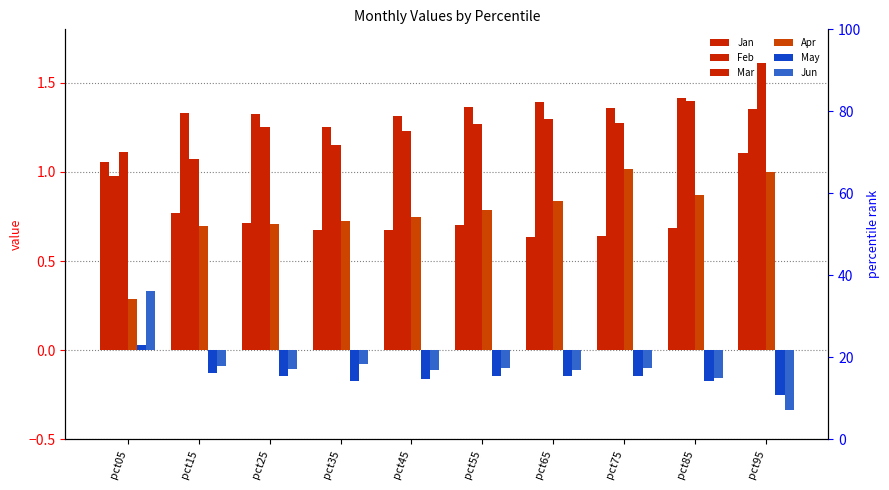

How many values in the Jun series are below 0?

9